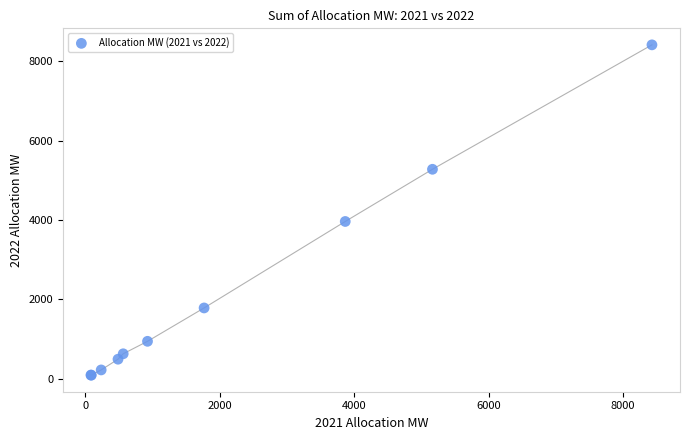

What Y value in the scatter plot is closest to 4252?

3964.1